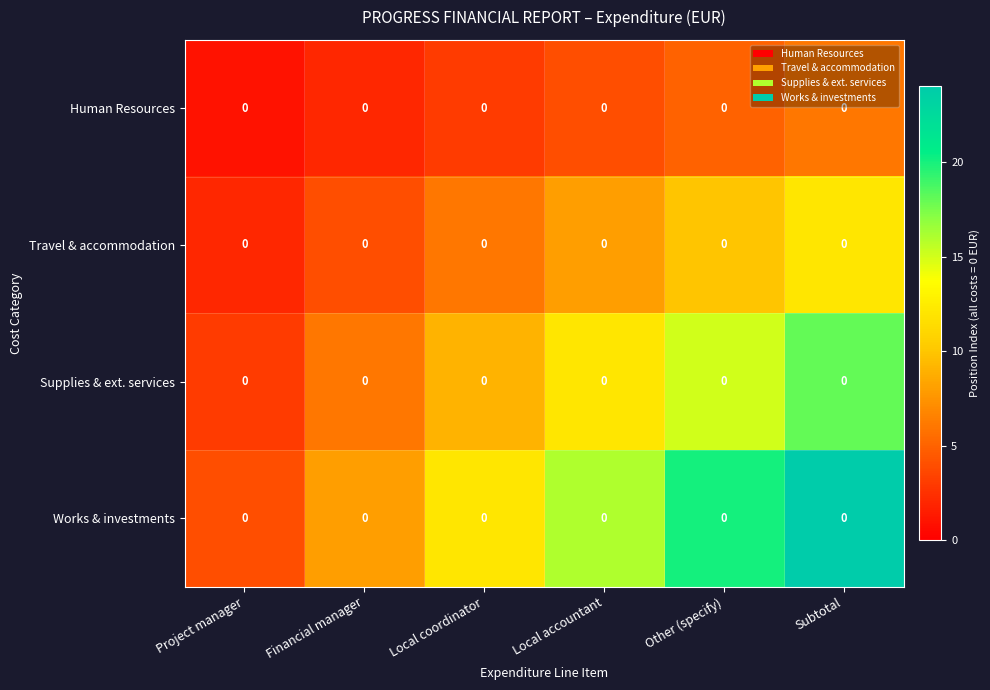

Which label corresponds to the largest value in the chart?

Subtotal